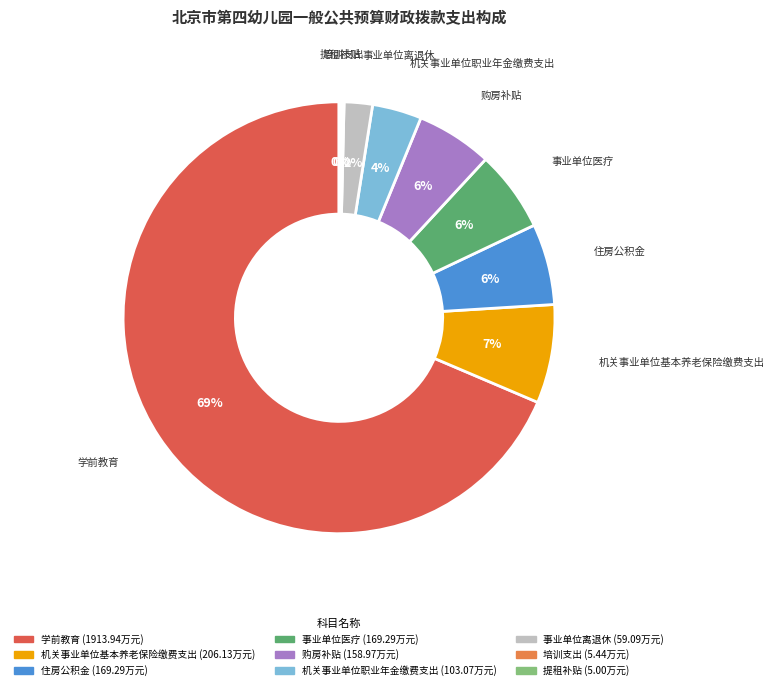

Is it true that 住房公积金 is 1% of the pie?

False